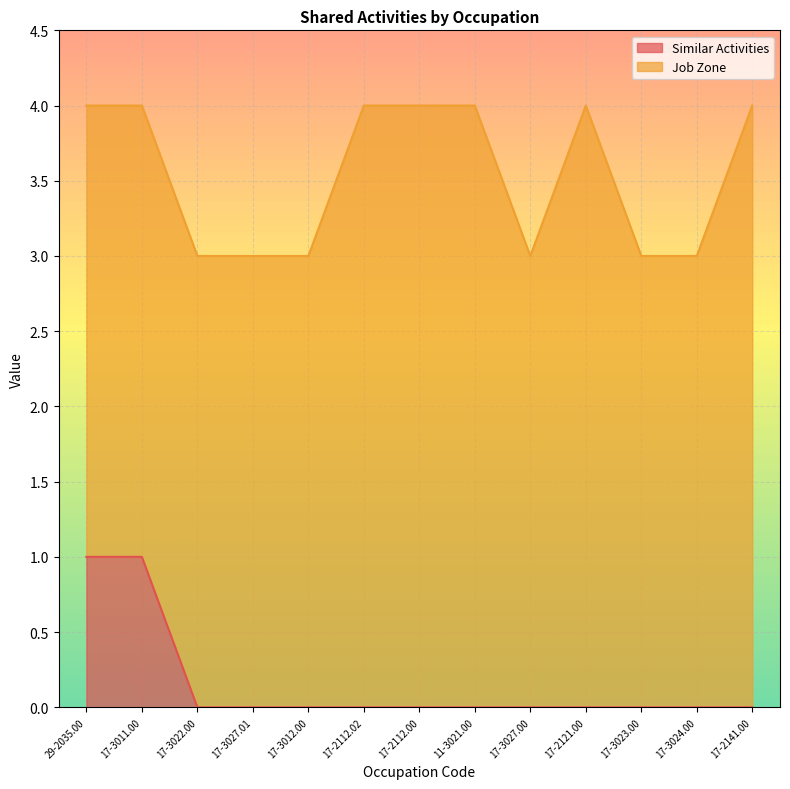

The Similar Activities series shows 1 at 29-2035.00. True or false?

True